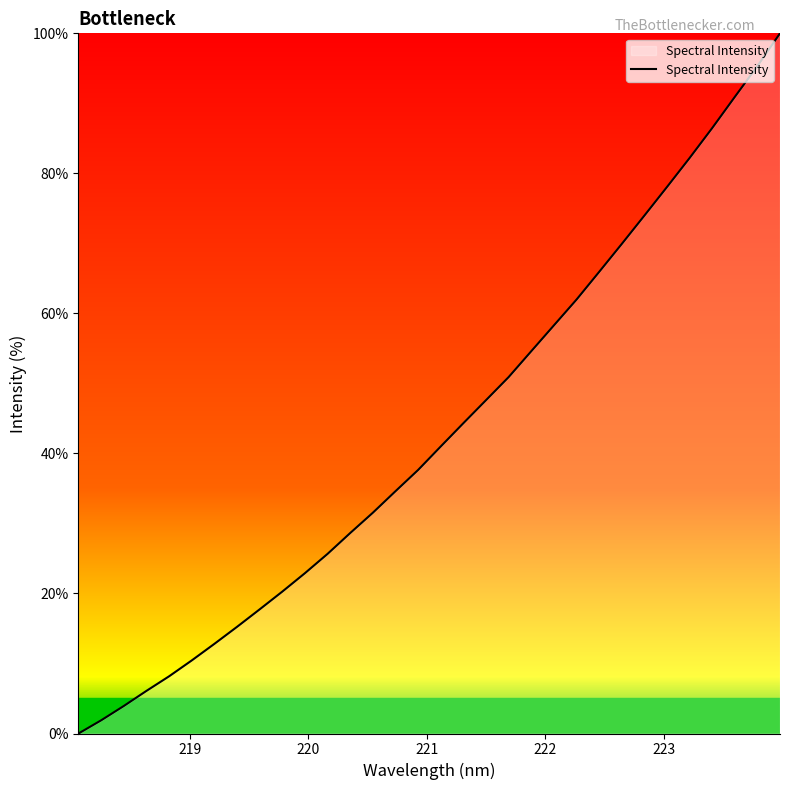

What is the difference between the maximum and minimum values?

100.0